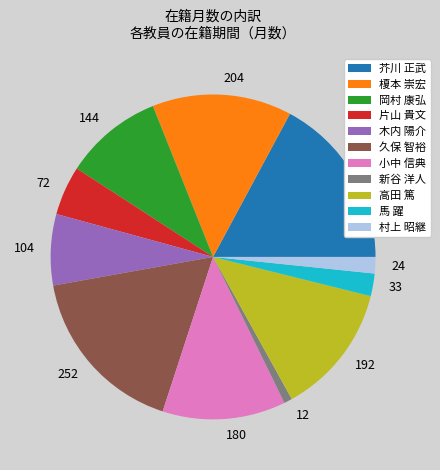

Combined, do 岡村 康弘 and 芥川 正武 account for over 50%?

No